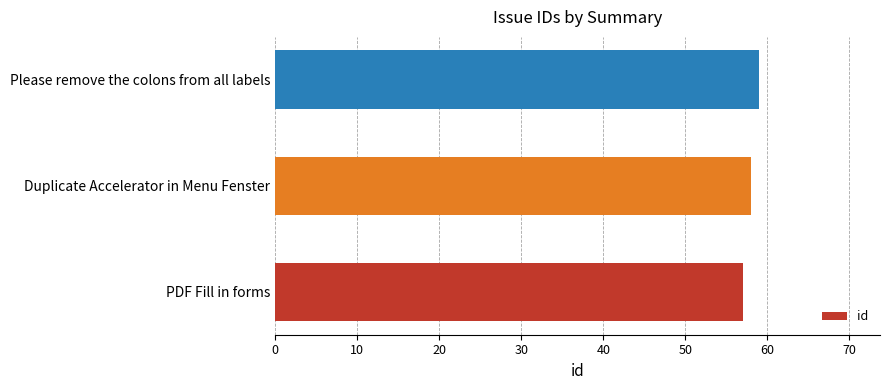

What is the sum of all values?

174